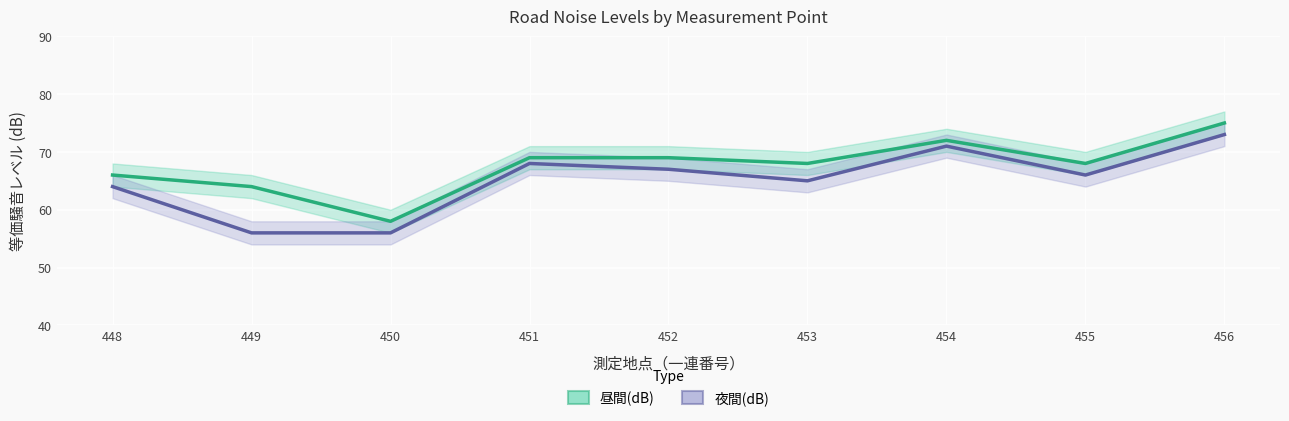

At which label is 夜間(dB) closest to 64?

448